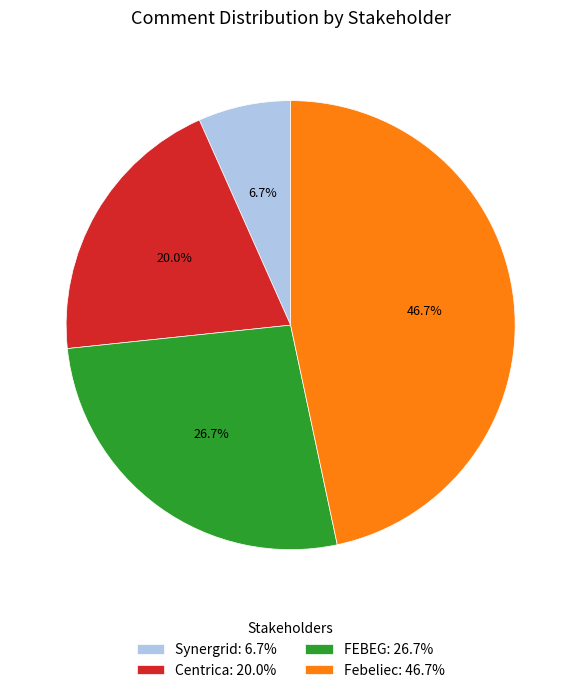

The FEBEG slice represents 27% of the pie. True or false?

True